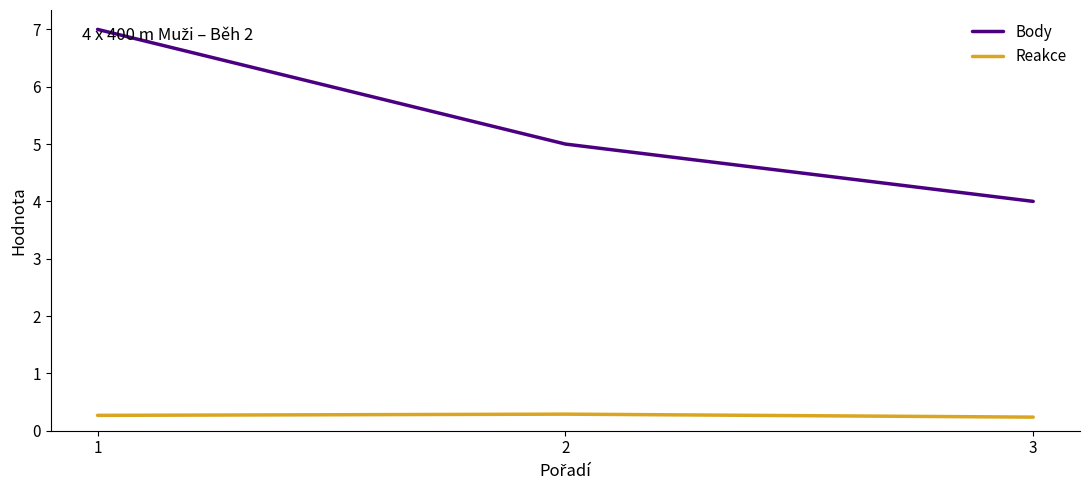

How many lines are shown in the chart?

2